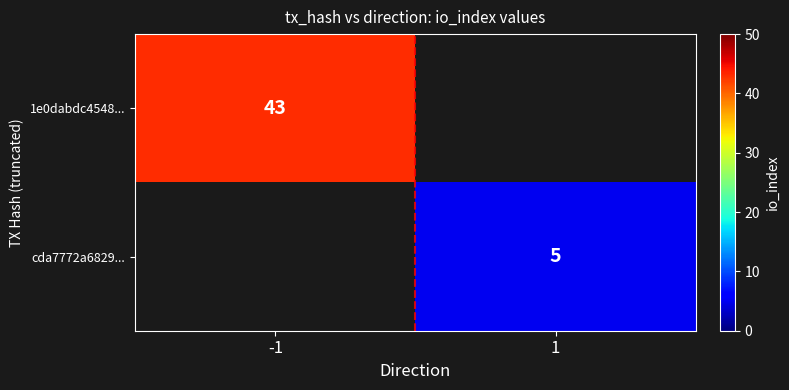

List the labels in order of cda7772a6829... value, smallest first.

-1, 1